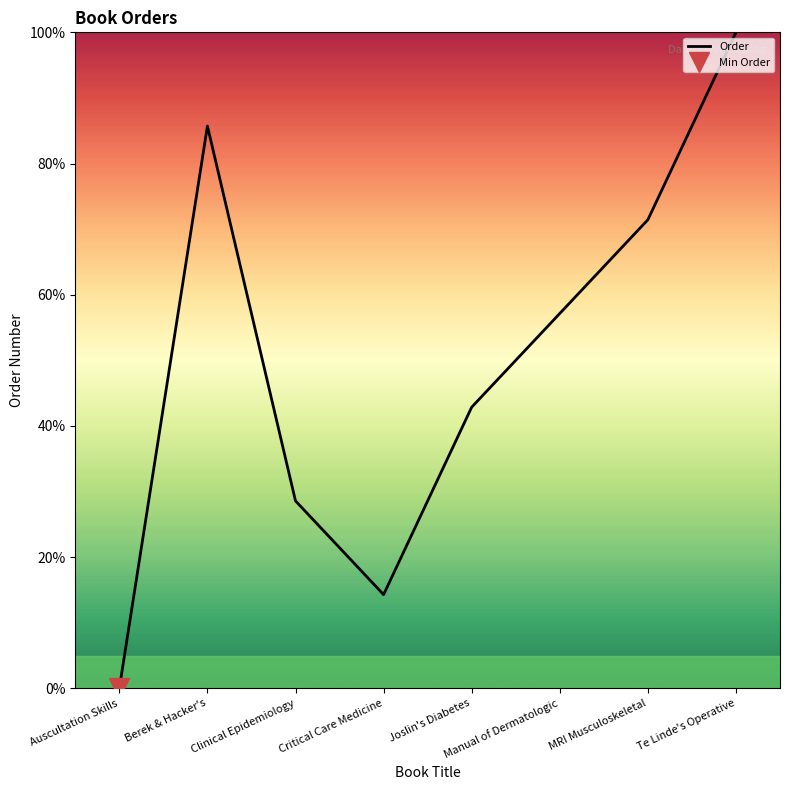

List the labels in order of value, largest first.

Te Linde's Operative, Berek & Hacker's, MRI Musculoskeletal, Manual of Dermatologic, Joslin's Diabetes, Clinical Epidemiology, Critical Care Medicine, Auscultation Skills